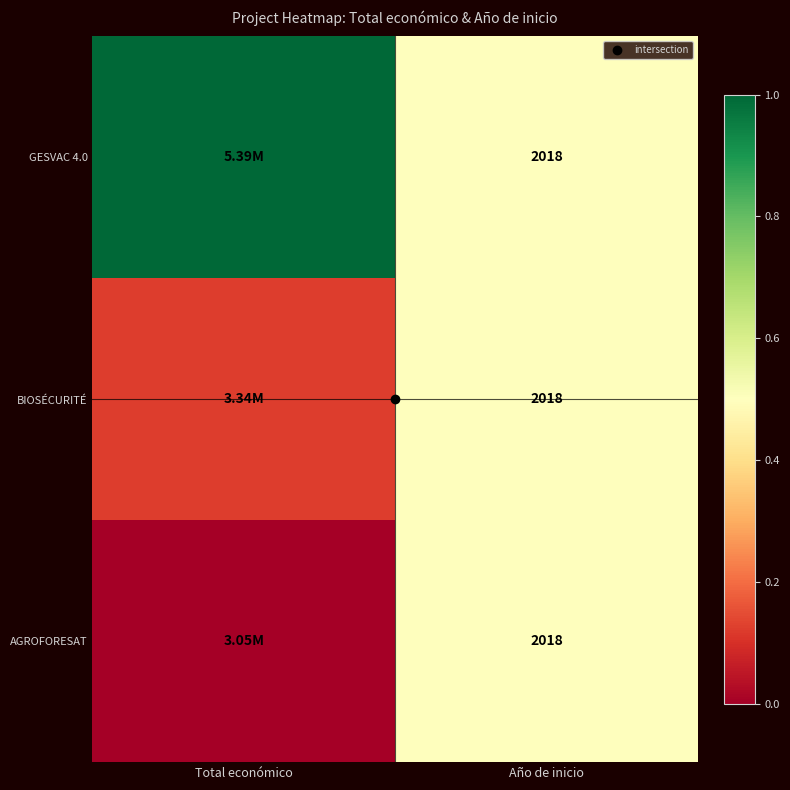

How many data points does each series have?

2